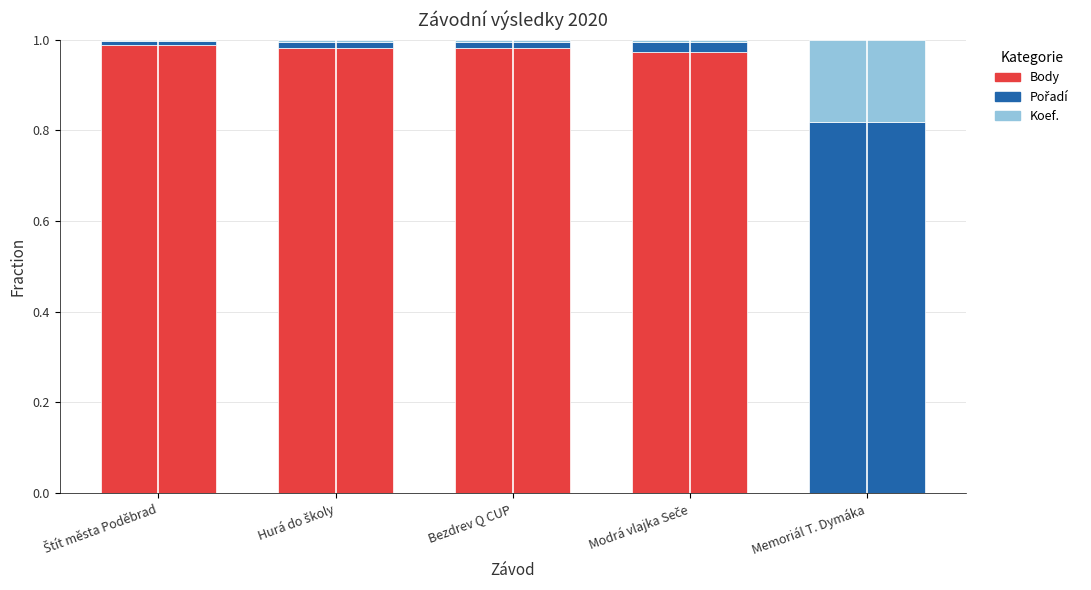

Are the bars horizontal?

No